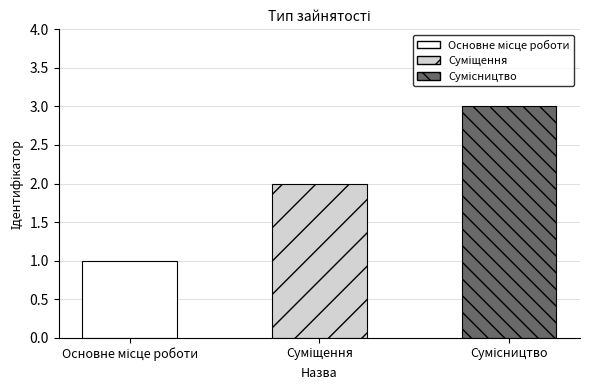

What is the sum of all values?

6